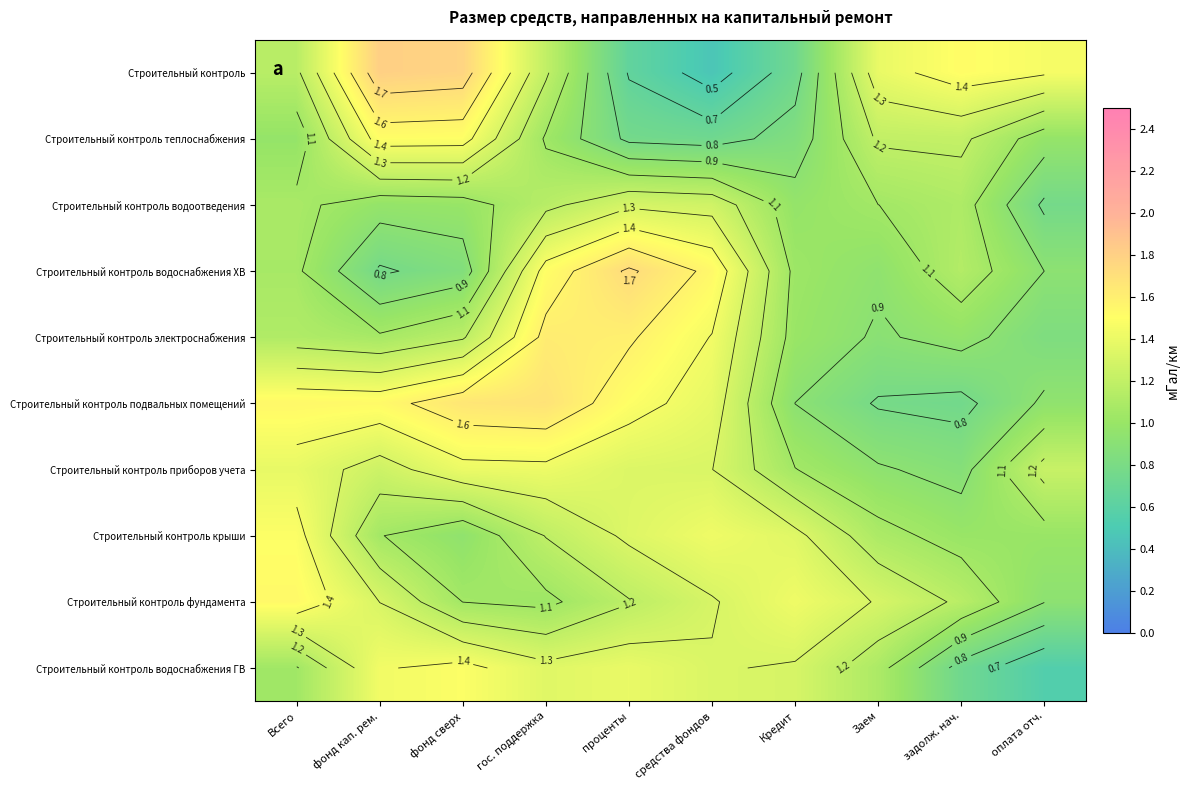

The Строительный контроль крыши series shows 1.1 at фонд кап. рем.. True or false?

True